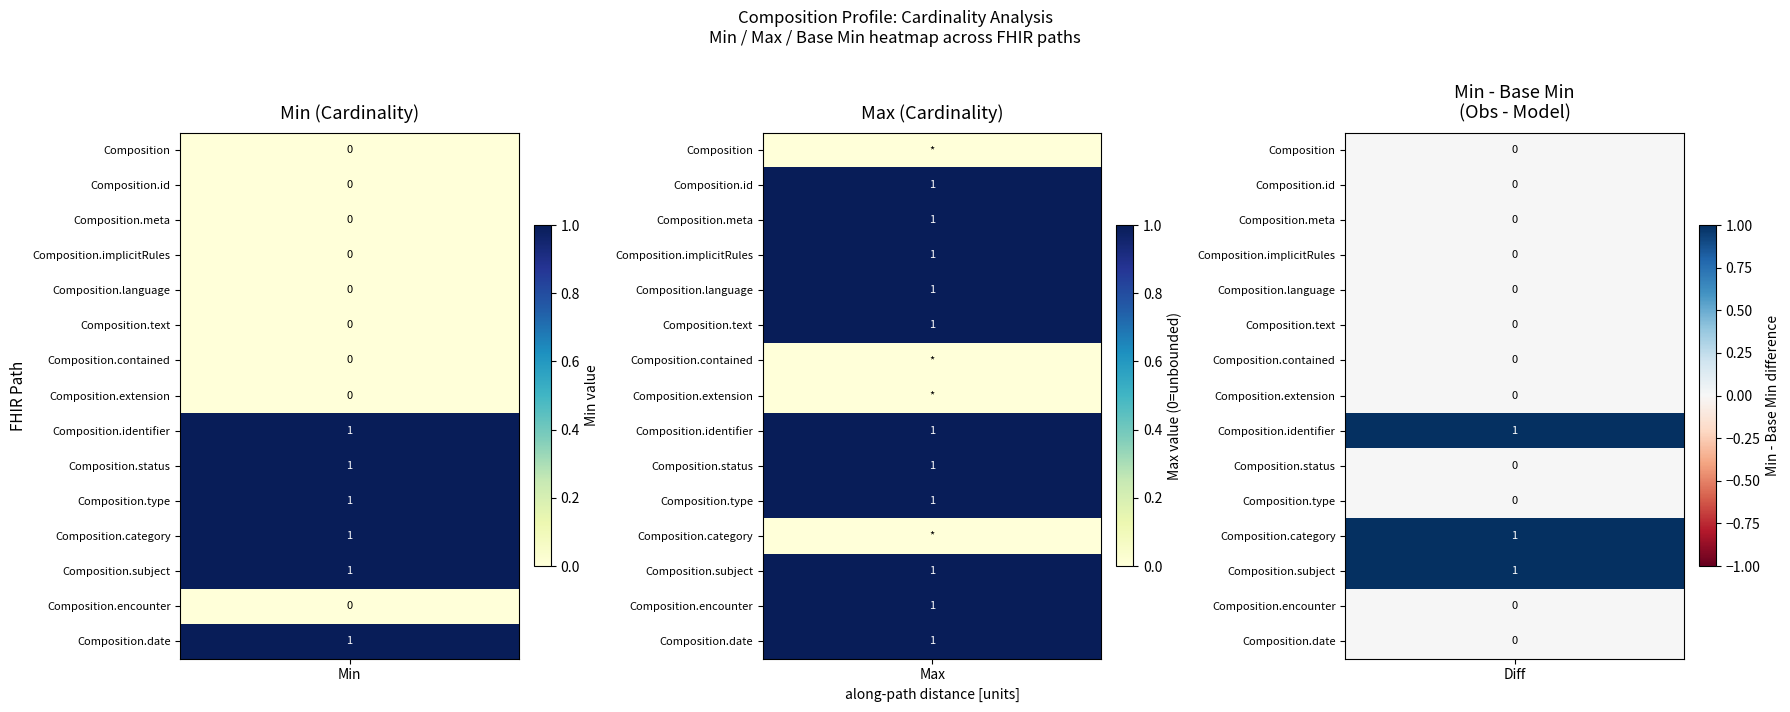

What is the total value across all series at 12?

1